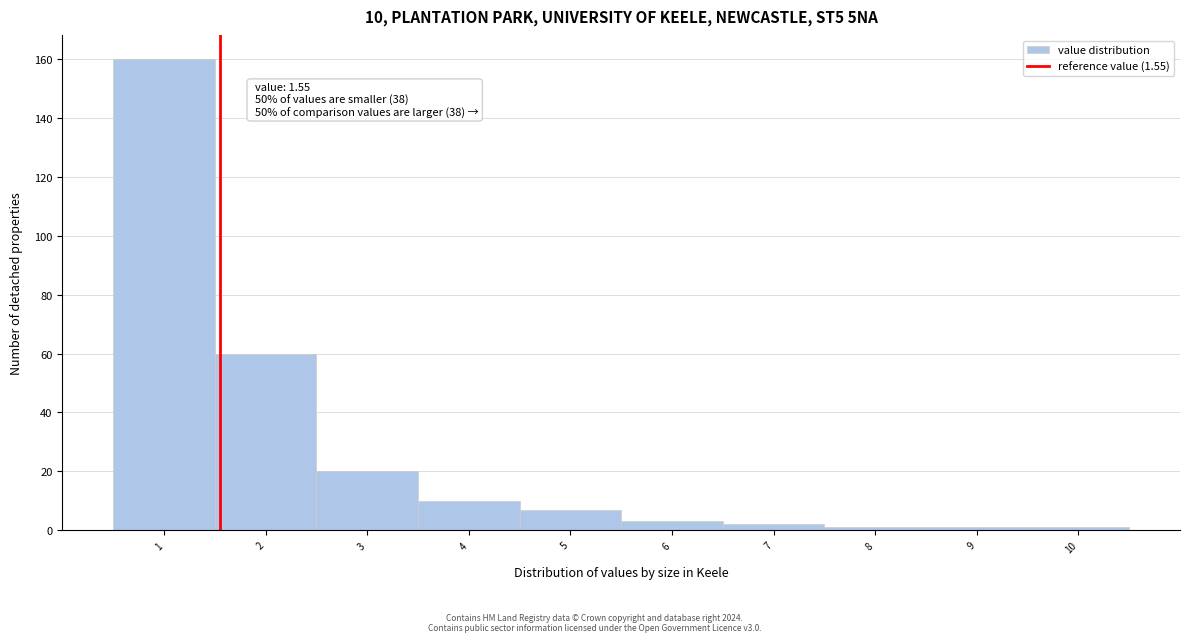

Which range on the x-axis has the tallest bar?

0.5 to 1.5